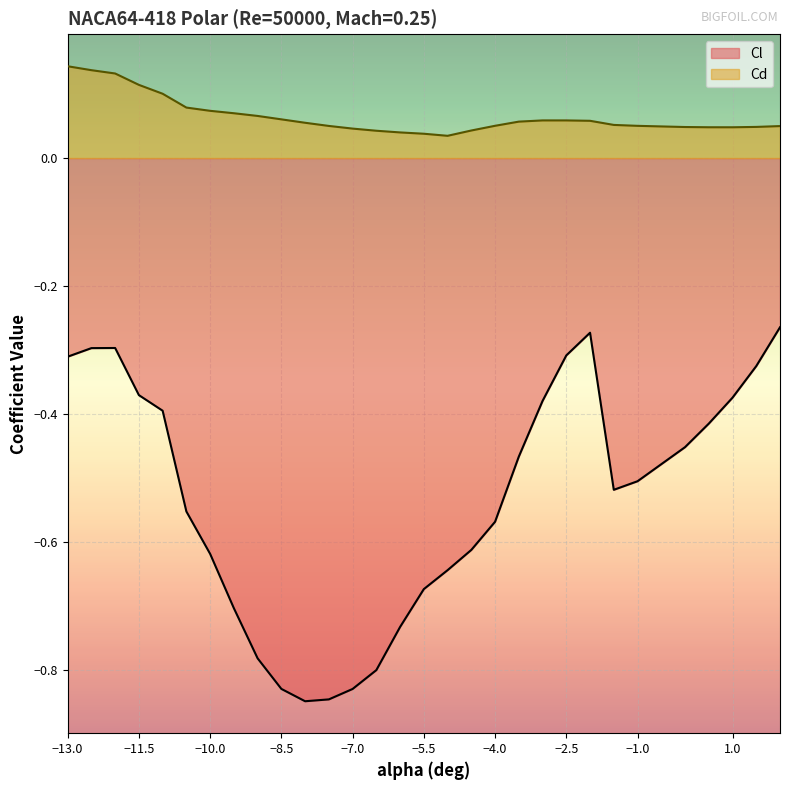

Reading left to right, what are all the values shown in this chart?

Cl: -13=-0.3	-12.5=-0.3	-12=-0.3	-11.5=-0.4	-11=-0.4	-10.5=-0.6	-10=-0.6	-9.5=-0.7	-9=-0.8	-8.5=-0.8	-8=-0.8	-7.5=-0.8	-7=-0.8	-6.5=-0.8	-6=-0.7	-5.5=-0.7	-5=-0.6	-4.5=-0.6	-4=-0.6	-3.5=-0.5	-3=-0.4	-2.5=-0.3	-2=-0.3	-1.5=-0.5	-1=-0.5	0=-0.5	0.5=-0.4	1=-0.4	1.5=-0.3	2=-0.3
Cd: -13=0.1	-12.5=0.1	-12=0.1	-11.5=0.1	-11=0.1	-10.5=0.1	-10=0.1	-9.5=0.1	-9=0.1	-8.5=0.1	-8=0.1	-7.5=0.1	-7=0.0	-6.5=0.0	-6=0.0	-5.5=0.0	-5=0.0	-4.5=0.0	-4=0.1	-3.5=0.1	-3=0.1	-2.5=0.1	-2=0.1	-1.5=0.1	-1=0.1	0=0.0	0.5=0.0	1=0.0	1.5=0.0	2=0.1